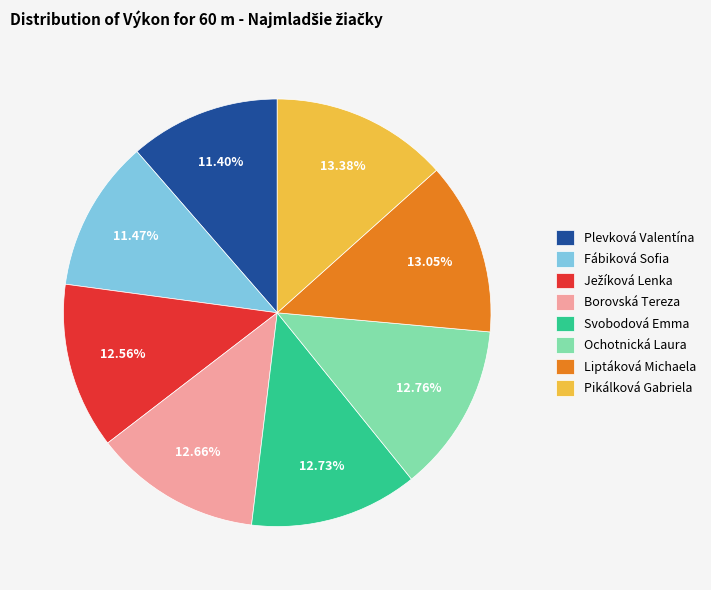

Is there a majority slice in this chart?

No